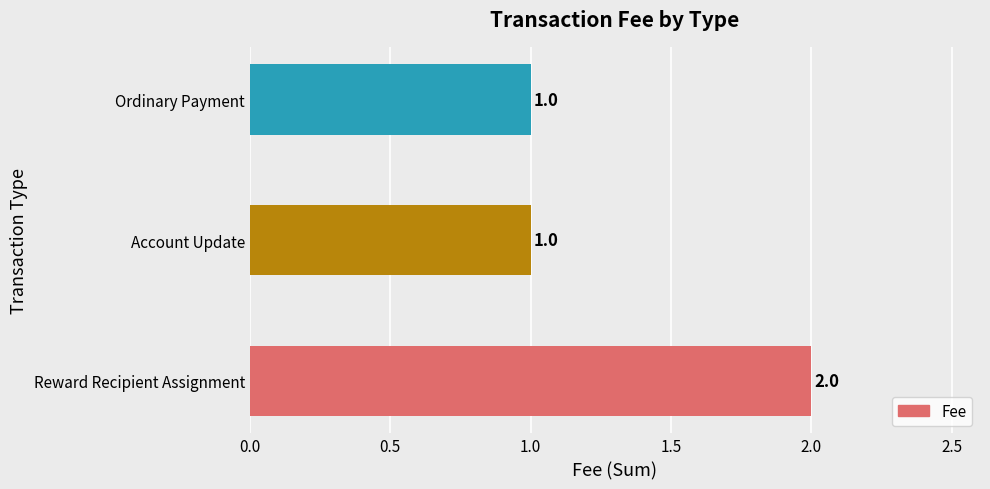

Reading top to bottom, extract all data points from this chart.

1	1	2